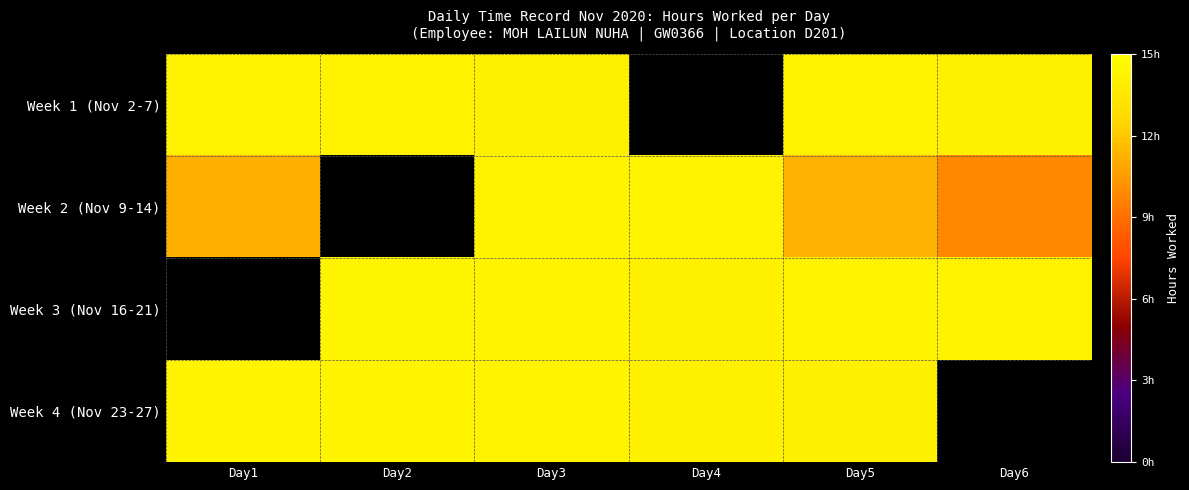

Is it true that Week 3 (Nov 16-21) equals 14.2 at Day3?

True